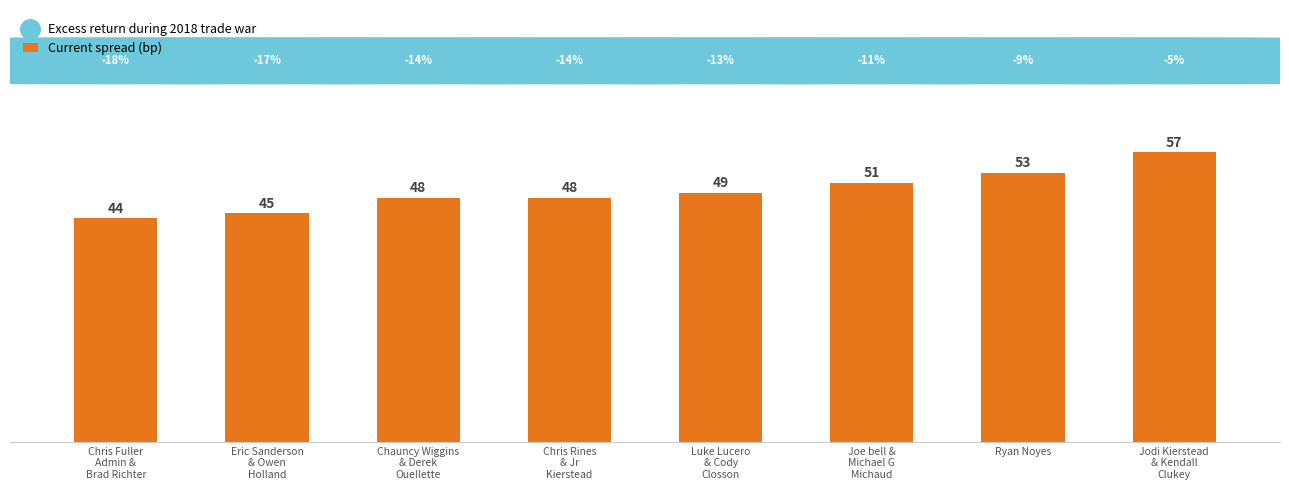

What is the ratio of the value at Eric Sanderson
& Owen
Holland to the value at Ryan Noyes?

0.8